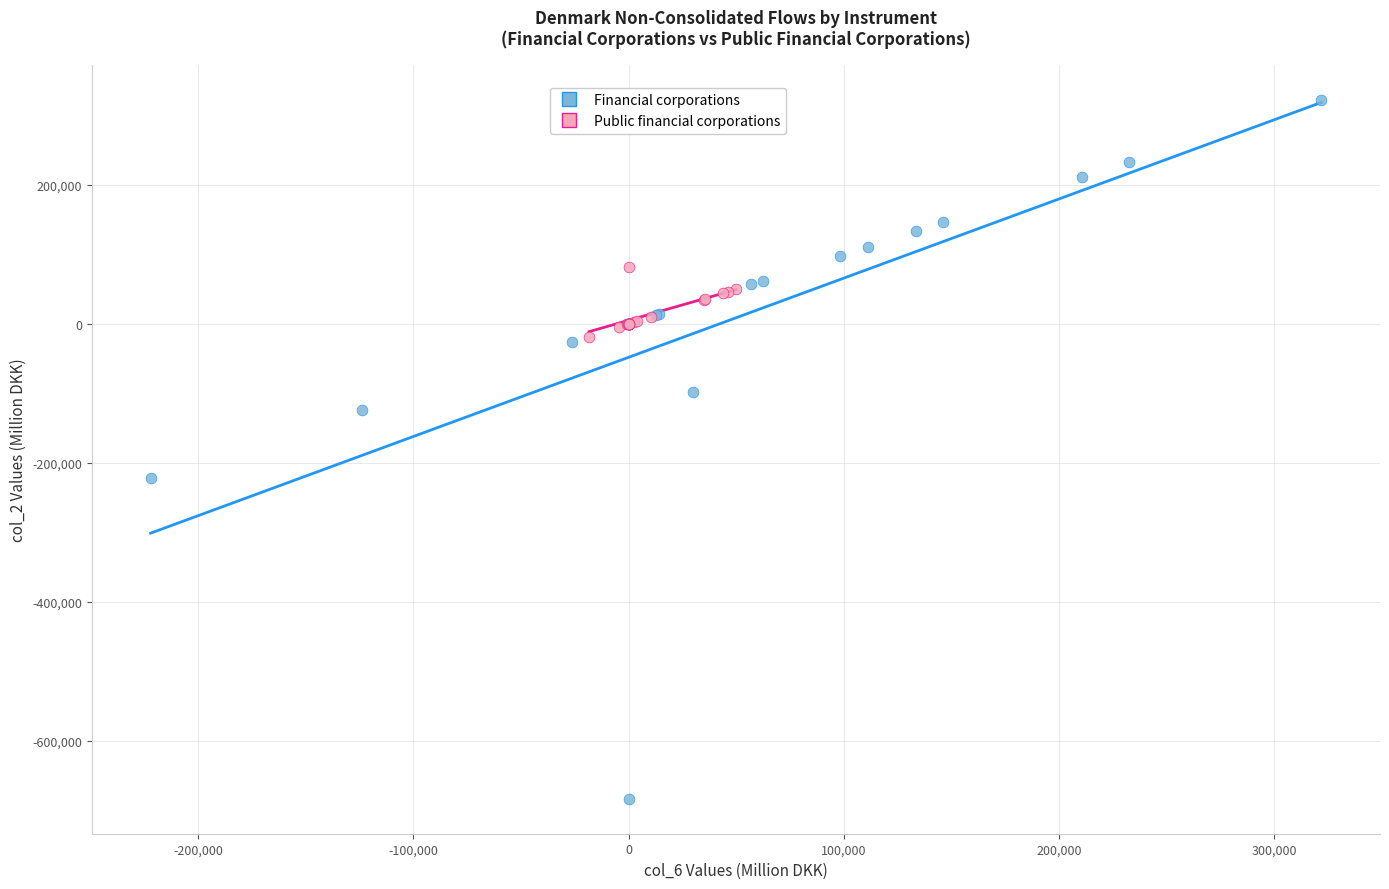

What are all the series names shown in the legend?

Financial corporations, Public financial corporations